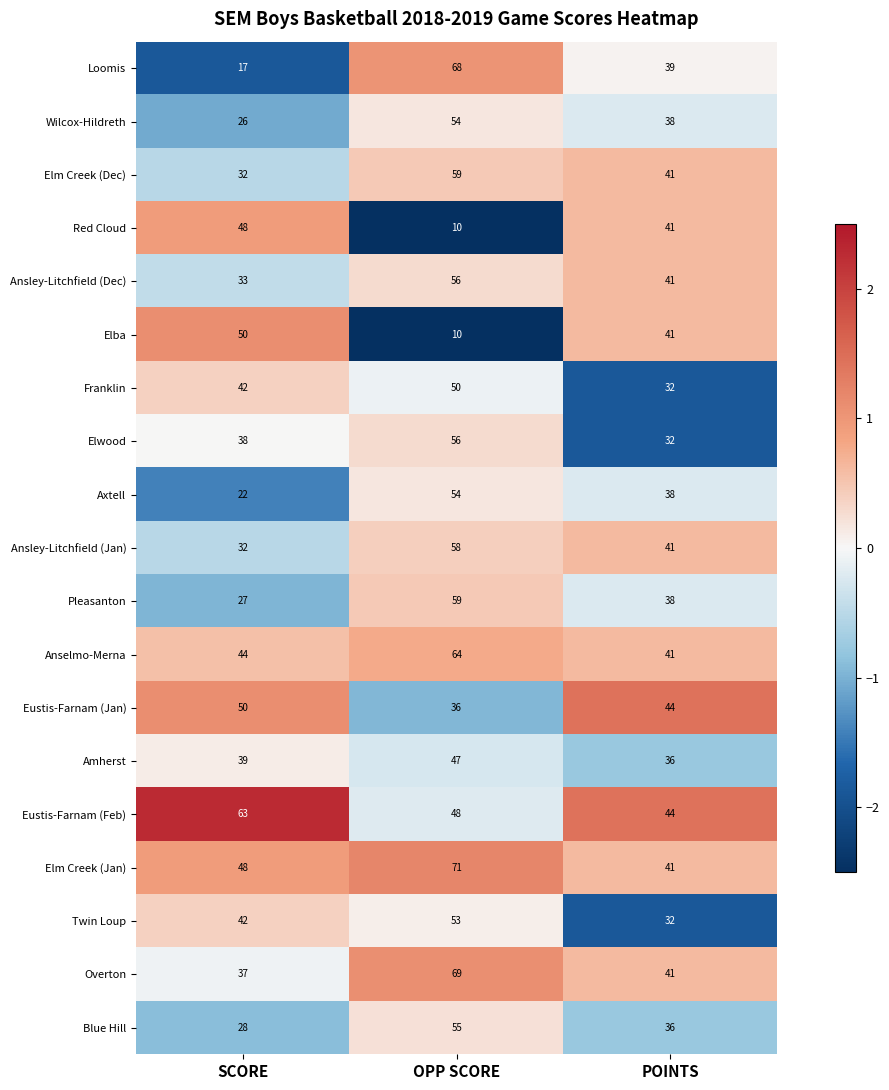

At which category is the sum across all series the highest?

OPP SCORE